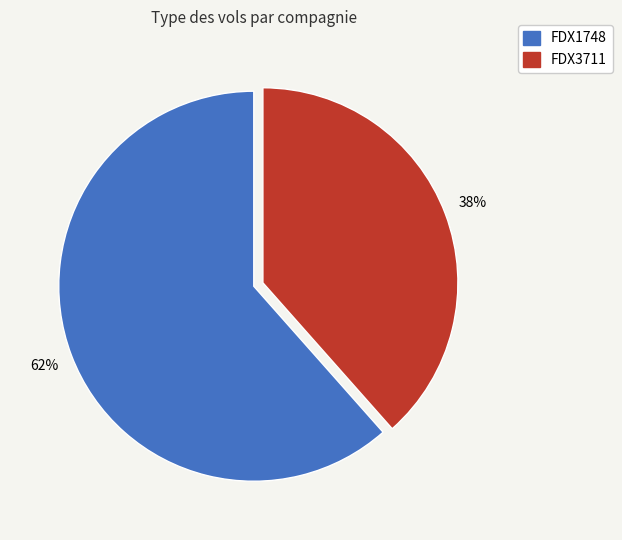

How many segments does this pie chart have?

2